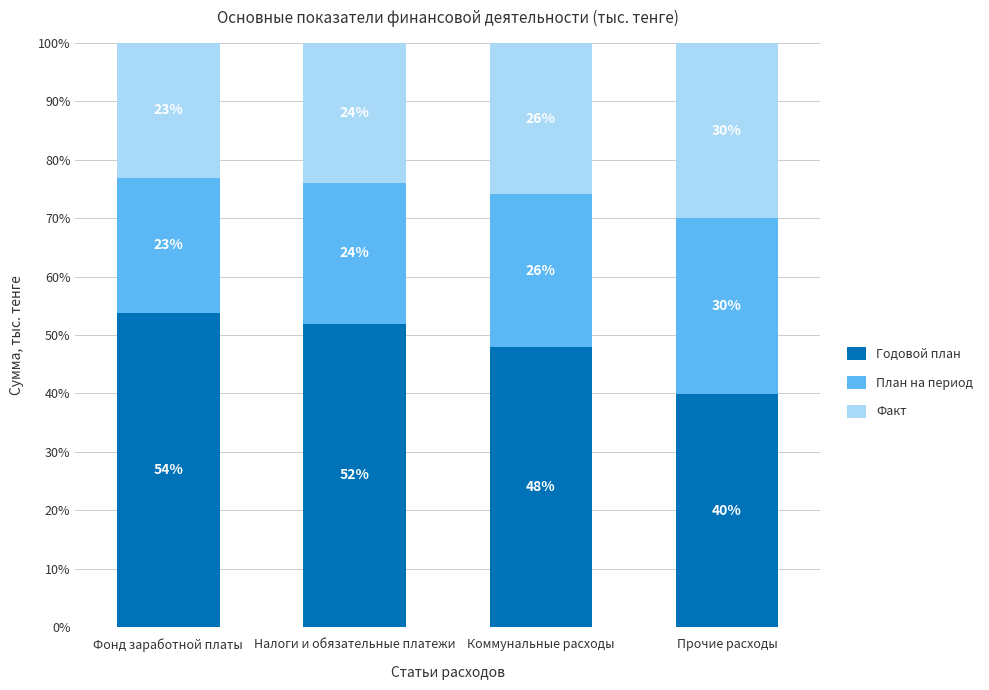

What is the total value across all series at Прочие расходы?

100.0